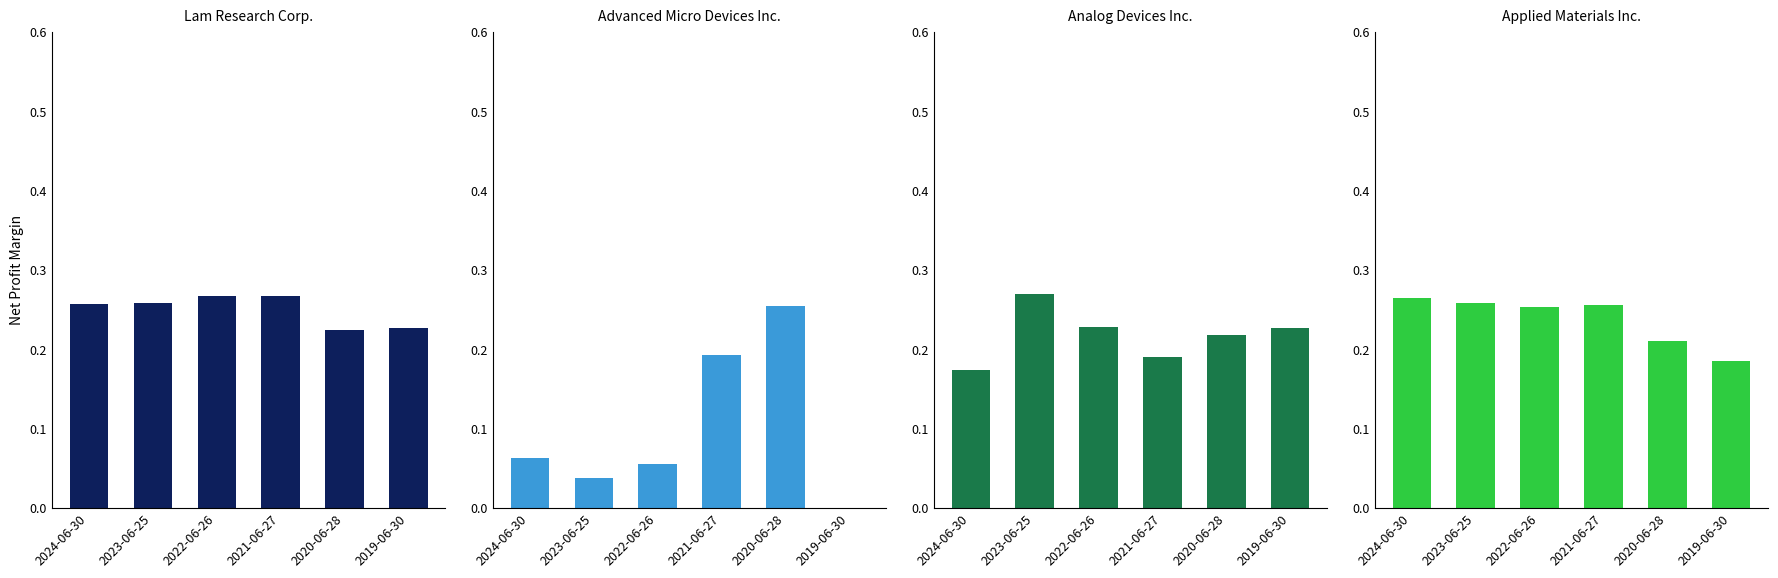

Which category has the lowest value across all series?

2019-06-30